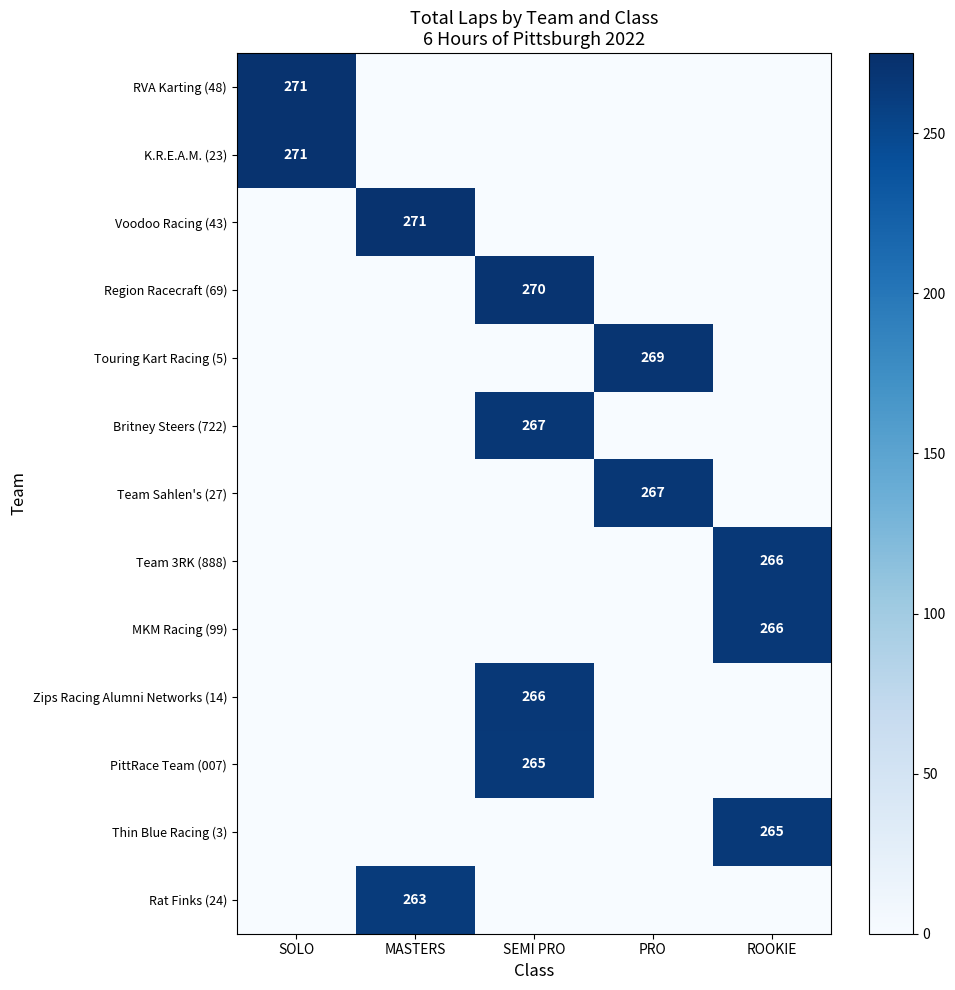

True or false: Zips Racing Alumni Networks (14) has a value of 266 at SEMI PRO.

True